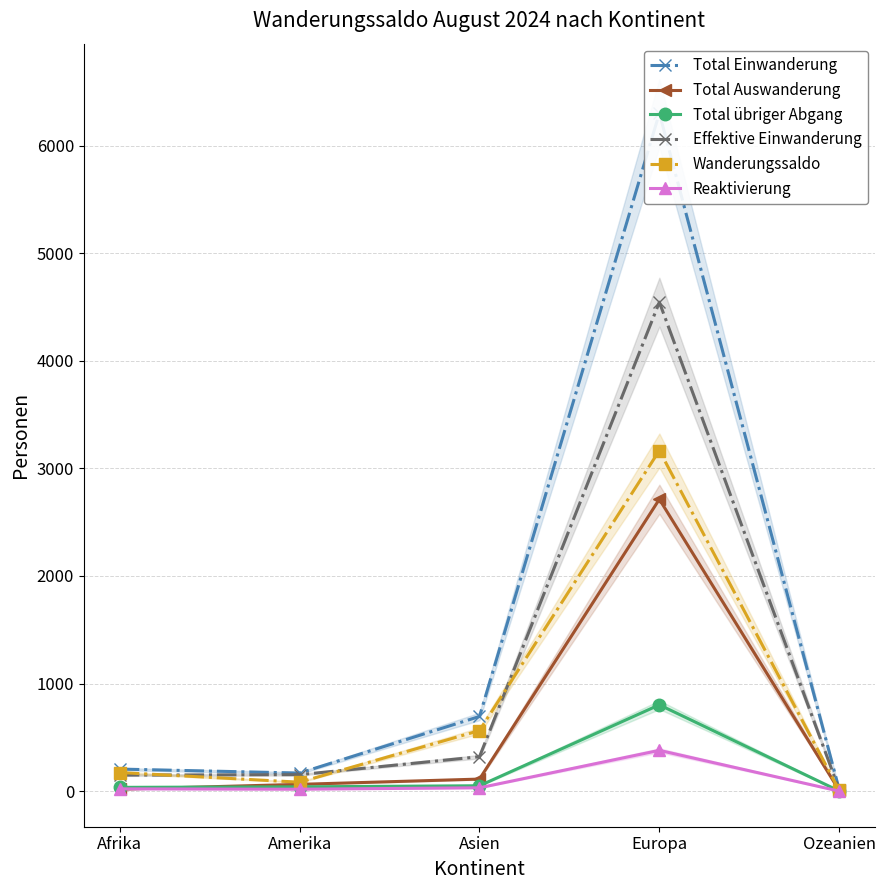

True or false: Wanderungssaldo and Reaktivierung cross at least once.

False